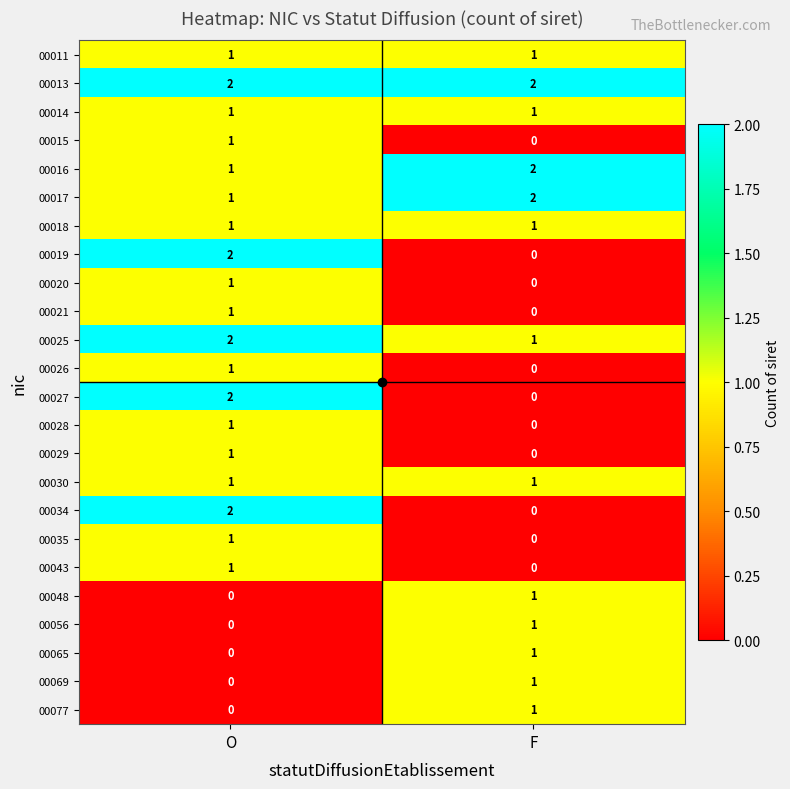

How many categories are shown in the chart?

2